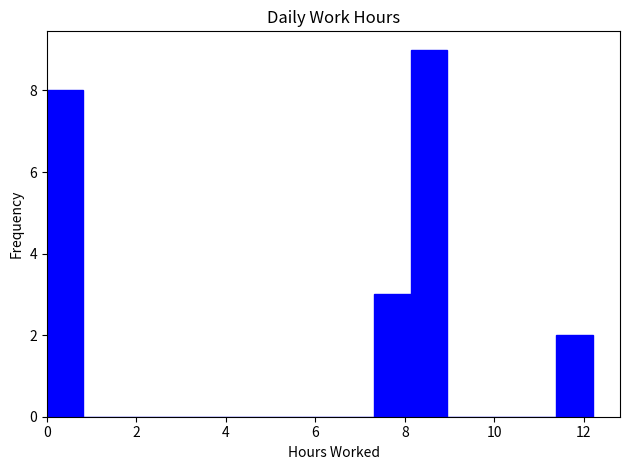

Reading left to right, transcribe this chart: for each bar, give the range it covers on the x-axis and its height. Neither the bar edges nor the heights are printed on the chart, so give them approximately, as read against the axes.

0.0 to 0.8: 8
0.8 to 1.6: 0
1.6 to 2.4: 0
2.4 to 3.2: 0
3.2 to 4.0: 0
4.0 to 4.8: 0
4.8 to 5.6: 0
5.6 to 6.6: 0
6.6 to 7.4: 0
7.4 to 8.2: 3
8.2 to 9.0: 9
9.0 to 9.8: 0
9.8 to 10.6: 0
10.6 to 11.4: 0
11.4 to 12.2: 2